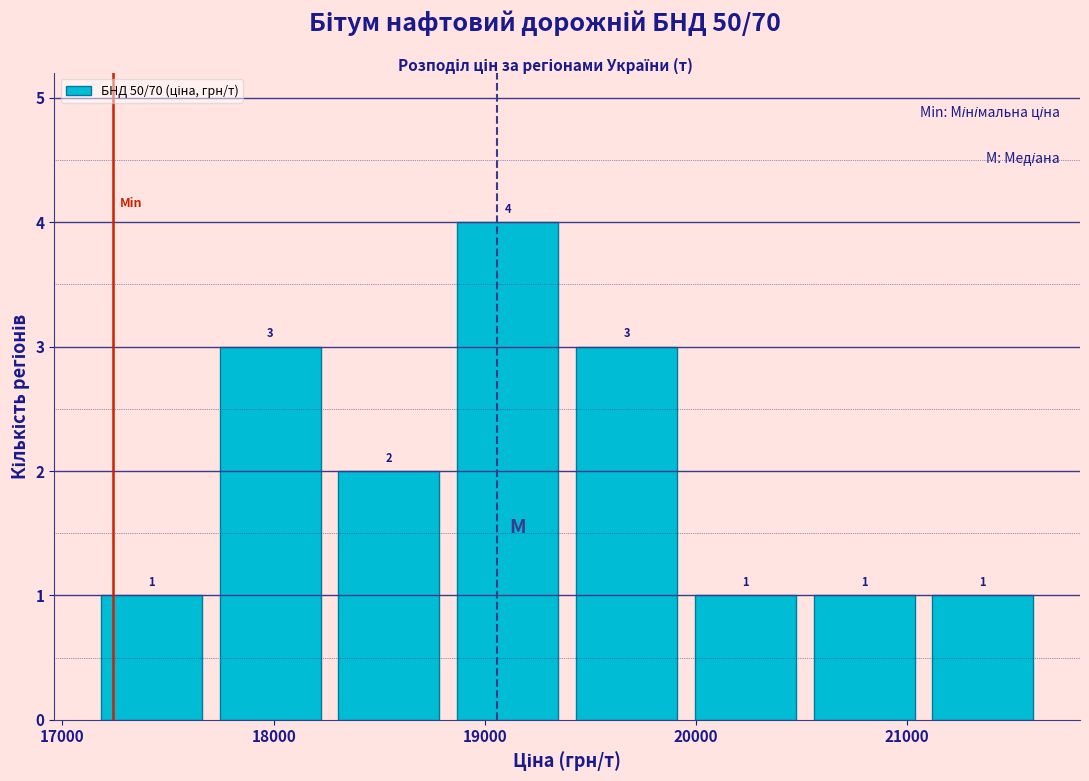

Reading left to right, list every bar in this chart as the range it spans on the x-axis followed by its height. The bar edges are not printed on the chart, so give them approximately, as read against the axis.

17100 to 17700: 1
17700 to 18300: 3
18300 to 18800: 2
18800 to 19400: 4
19400 to 20000: 3
20000 to 20500: 1
20500 to 21100: 1
21100 to 21600: 1